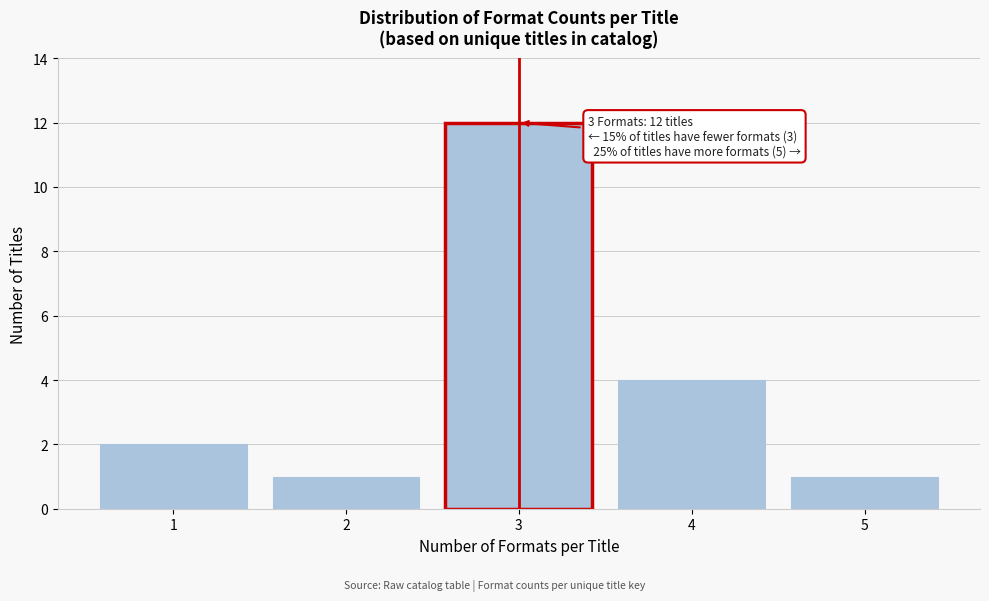

Reading left to right, list all the values displayed in this chart.

2	1	12	4	1